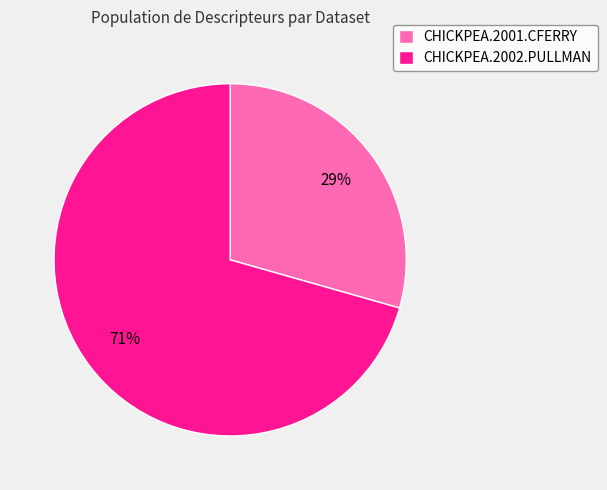

True or false: CHICKPEA.2002.PULLMAN accounts for 71% of the total.

True